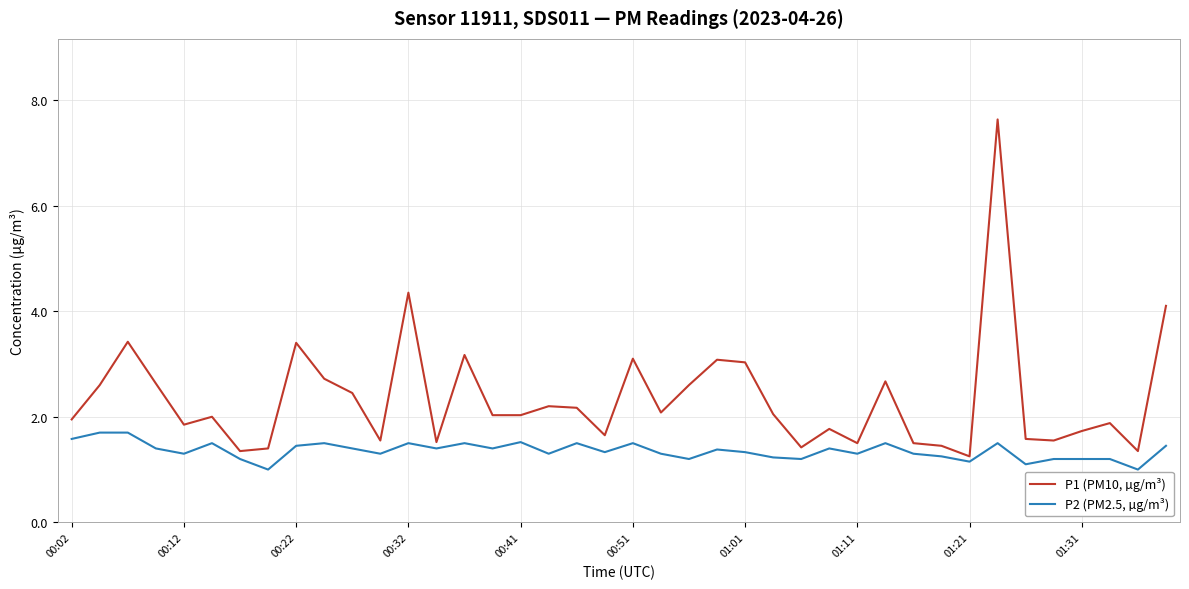

What is the difference between the maximum and minimum values in the P2 (PM2.5, µg/m³) series?

0.7